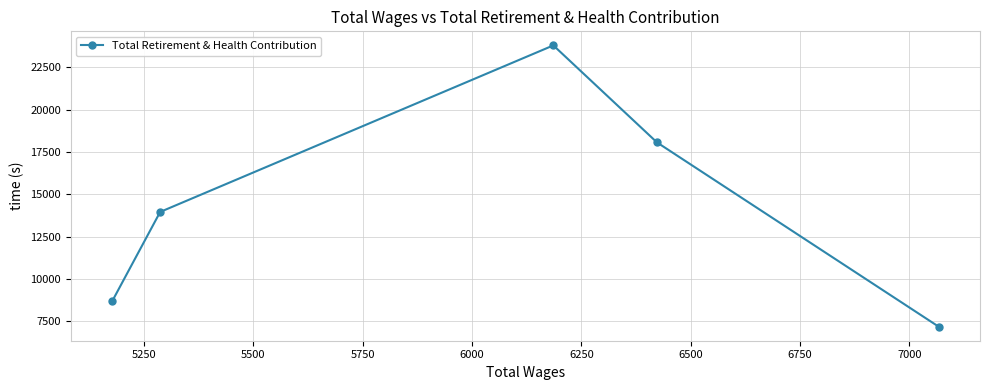

What is the maximum value shown in the chart?

23799